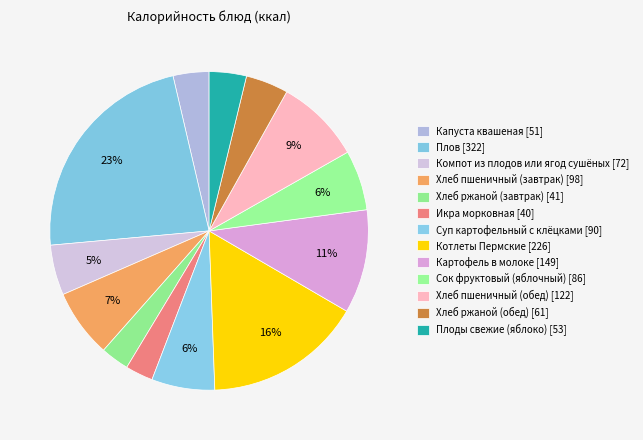

Rank the categories by value from highest to lowest.

Плов, Котлеты Пермские, Картофель в молоке, Хлеб пшеничный (обед), Хлеб пшеничный (завтрак), Суп картофельный с клёцками, Сок фруктовый (яблочный), Компот из плодов или ягод сушёных, Хлеб ржаной (обед), Плоды свежие (яблоко), Капуста квашеная, Хлеб ржаной (завтрак), Икра морковная